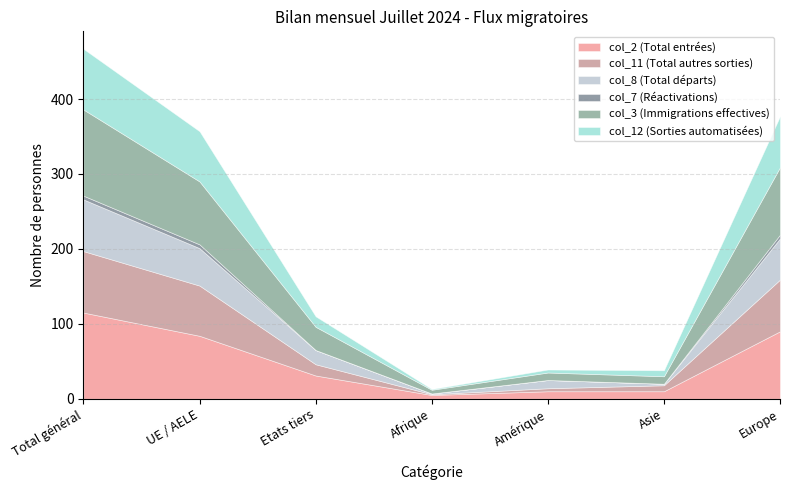

Where is the first local maximum for col_8 (Total départs)?

Amérique